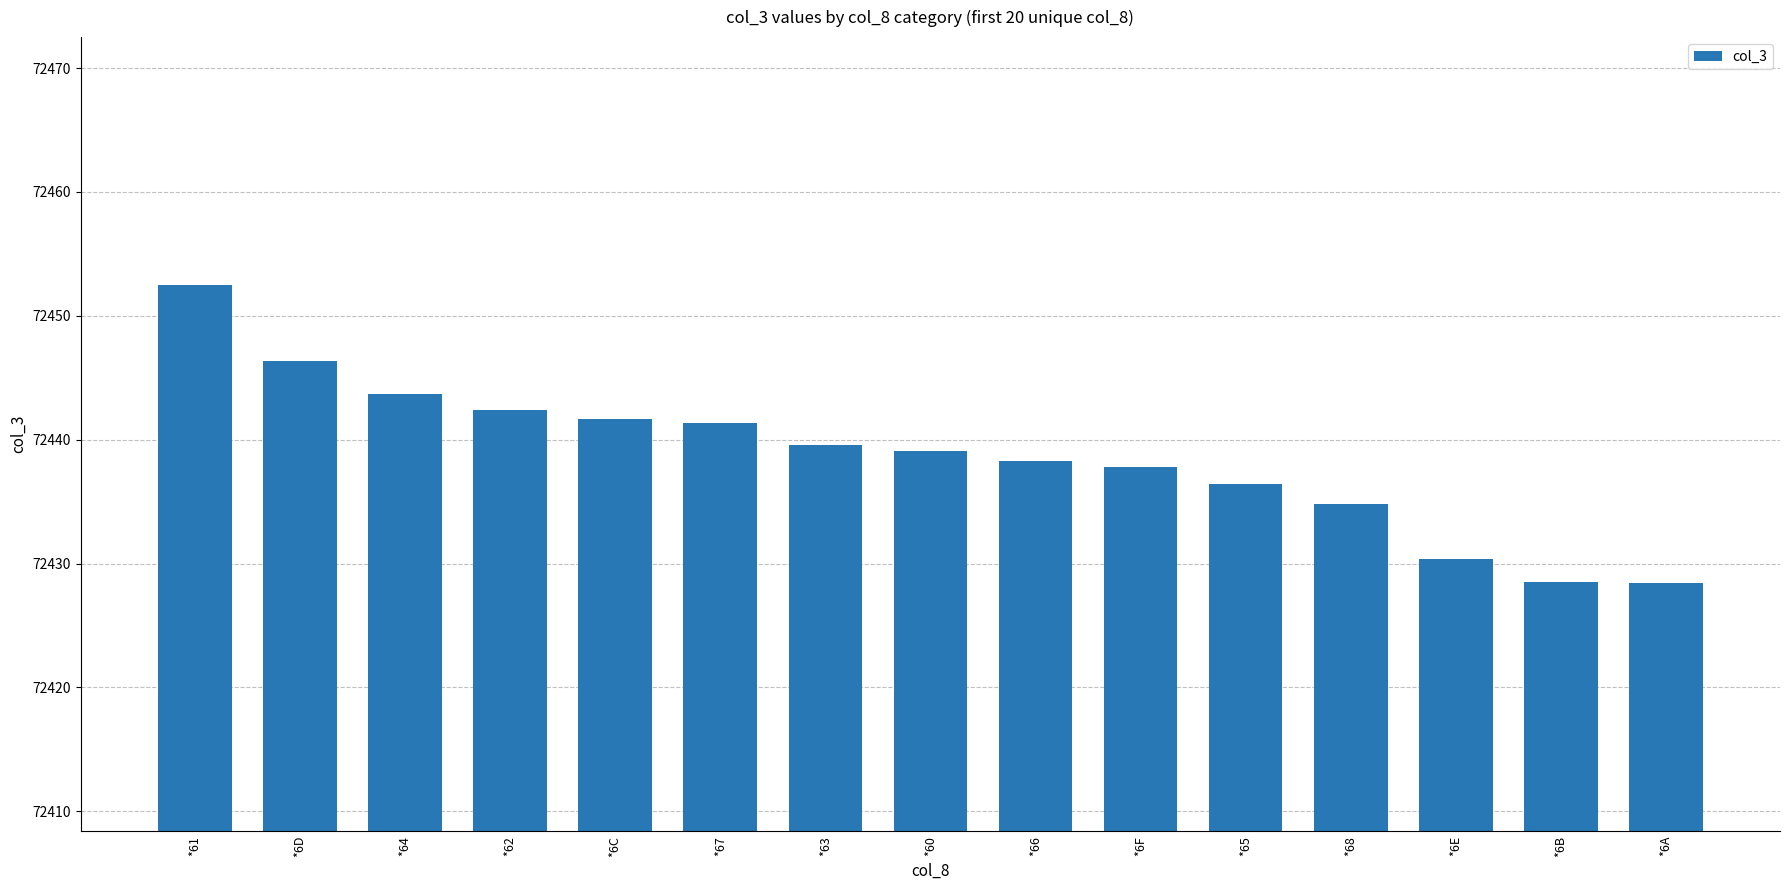

What is the difference between the values at *67 and *6D?

5.0